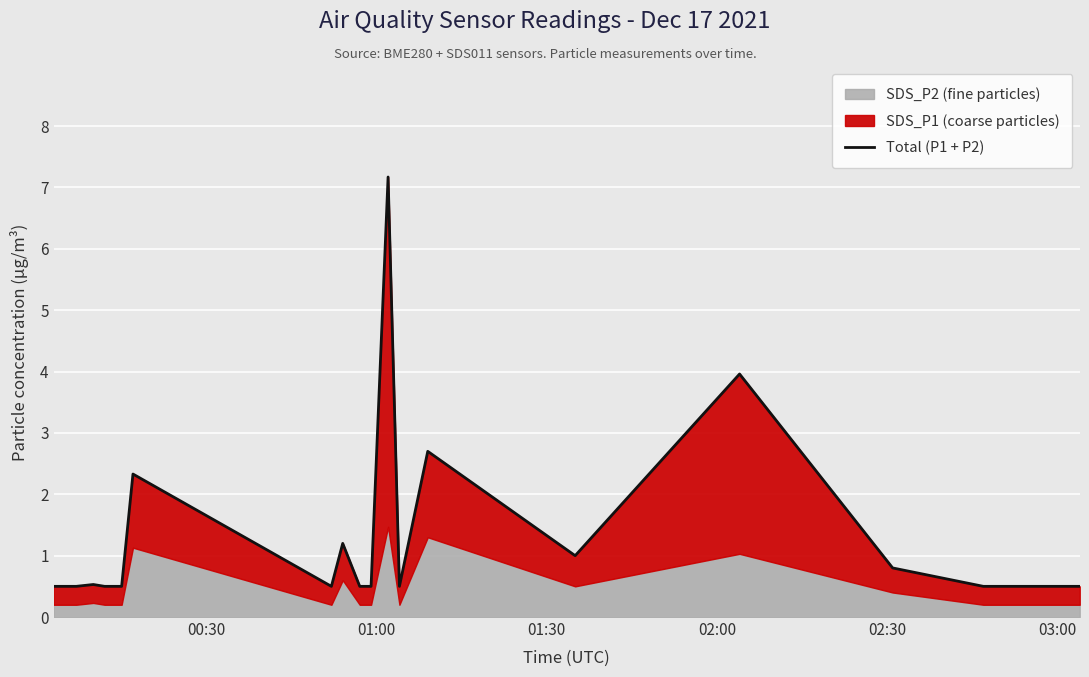

Reading left to right, list all the values displayed in this chart.

0.5	0.5	0.5	0.5	0.5	0.5	2.3	0.5	1.2	0.5	0.5	7.2	0.5	2.7	1.0	4.0	0.8	0.5	0.5	0.5